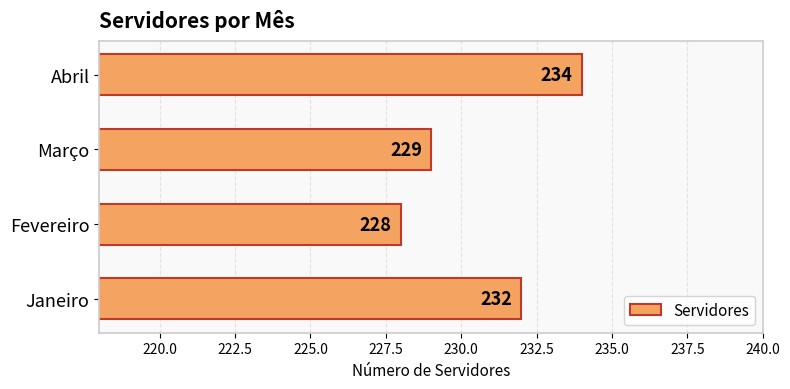

Approximately how many times larger is the value at Março compared to Abril?

1.0